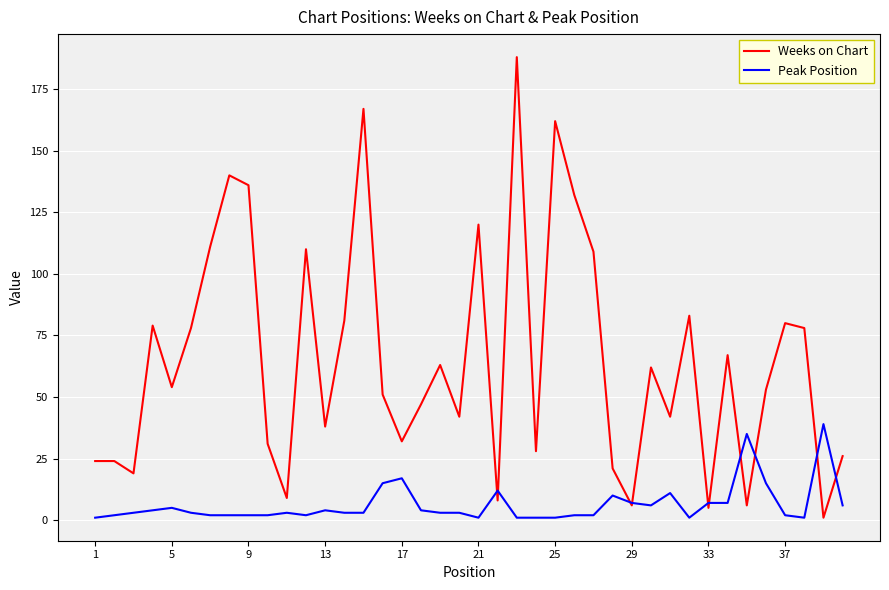

What is the highest value of the Weeks on Chart series?

188